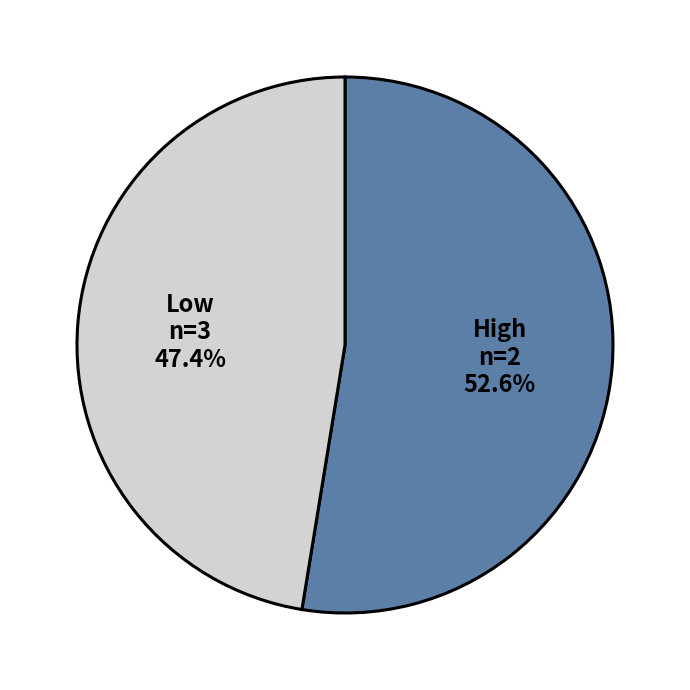

Which slice is the smallest?

Low